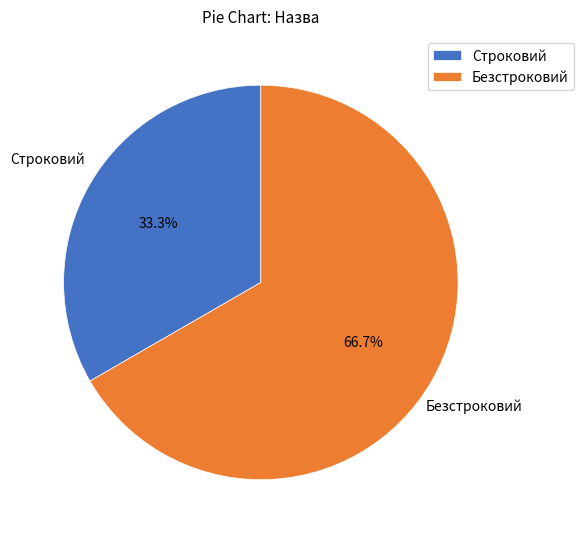

How many slices are in this pie chart?

2